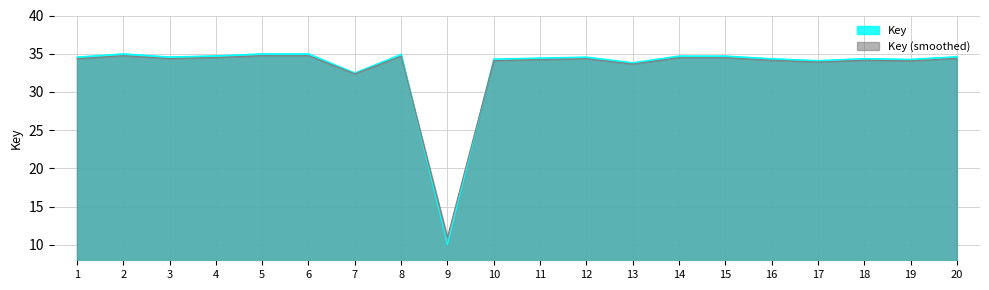

Rank the categories by value from highest to lowest.

5, 6, 2, 8, 4, 14, 15, 20, 3, 12, 1, 11, 18, 16, 10, 19, 17, 13, 7, 9